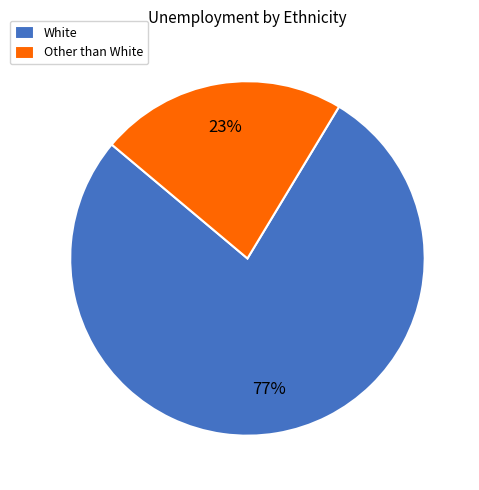

Does Other than White account for over 50% of the chart?

No